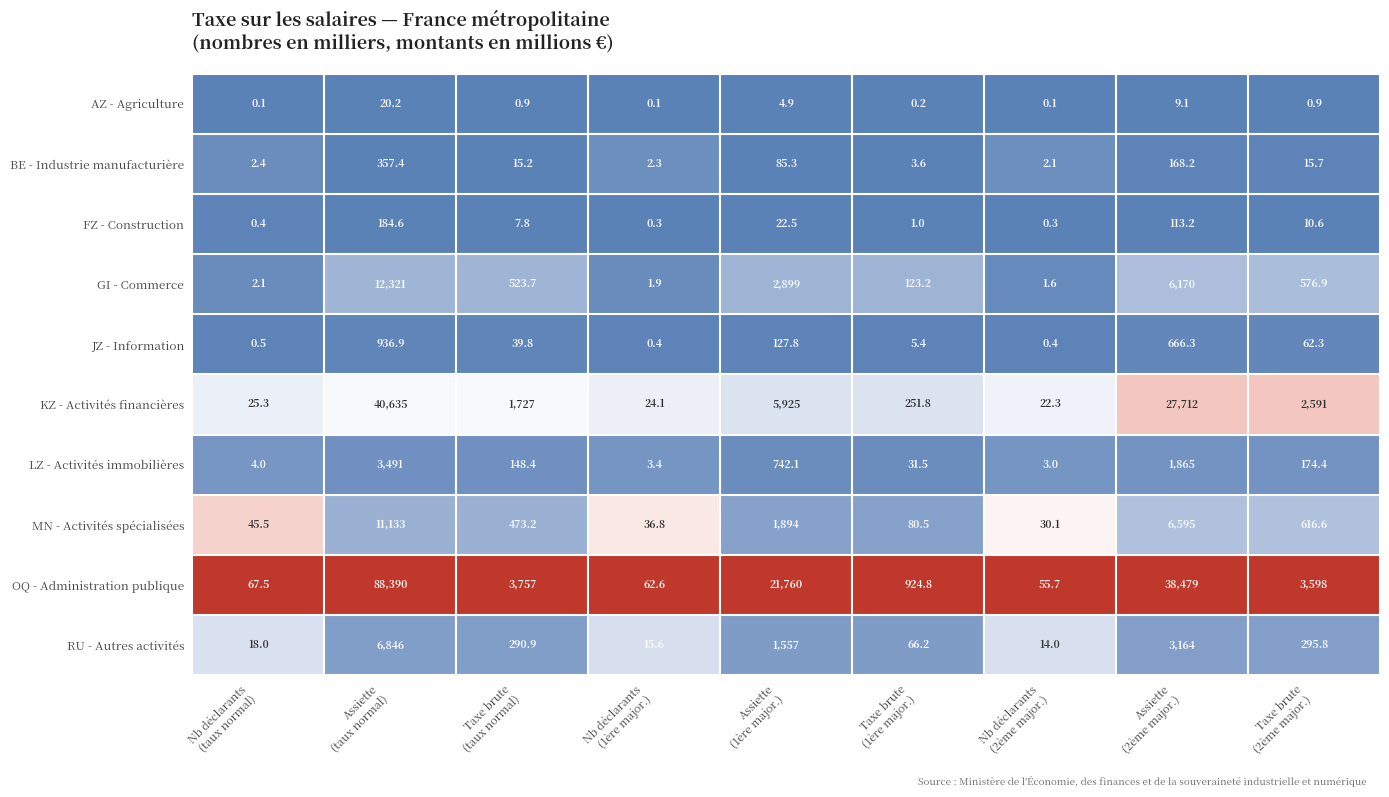

What is the average value of the AZ - Agriculture series?

4.1